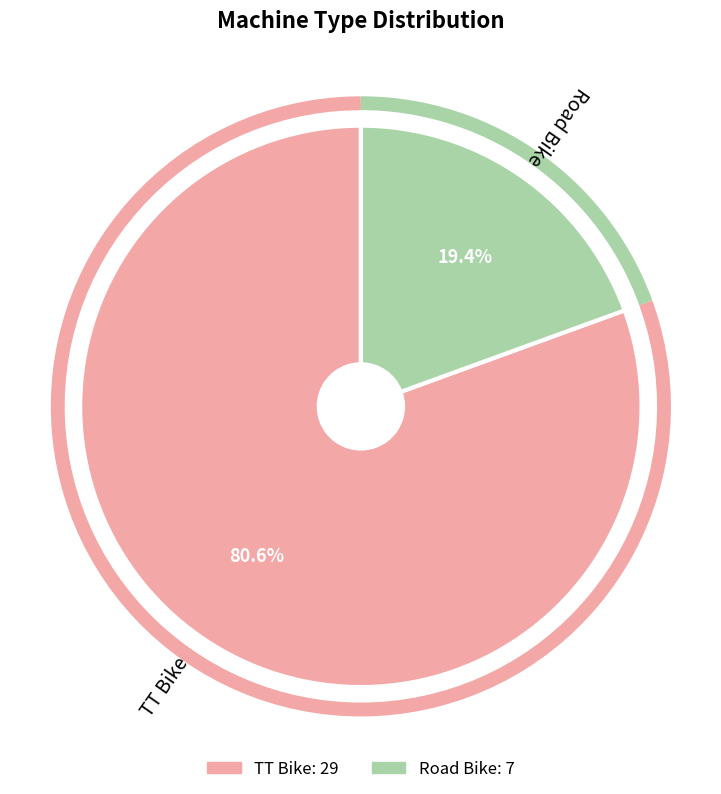

What percentage is the TT Bike slice, to the nearest percent?

81%